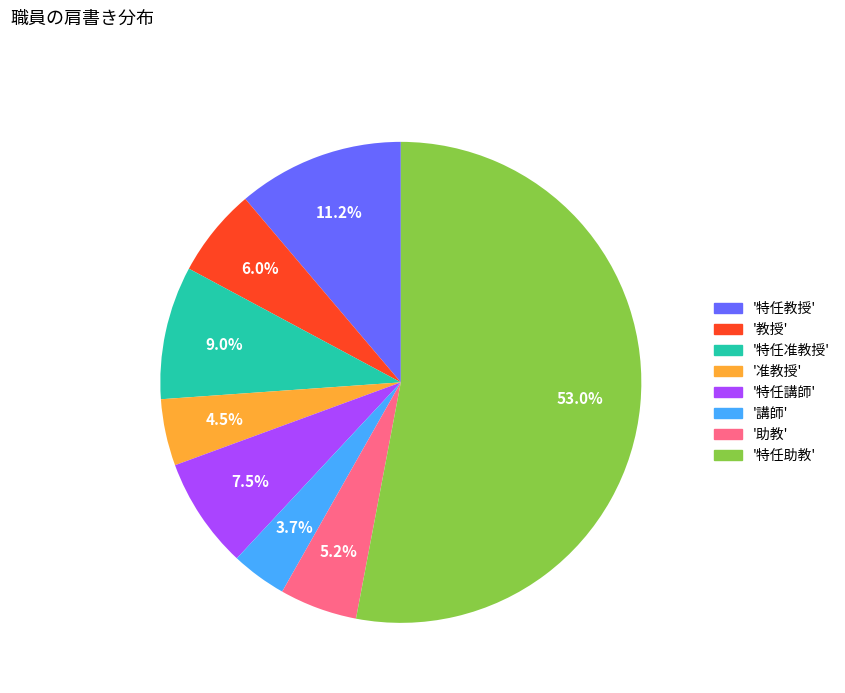

Which slice is the largest?

'特任助教'